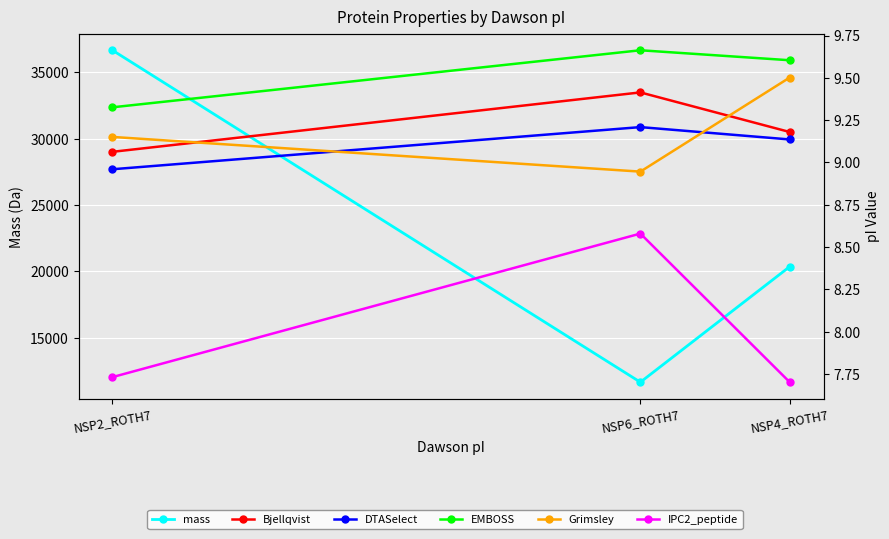

What is the average value of the Bjellqvist series?

9.2